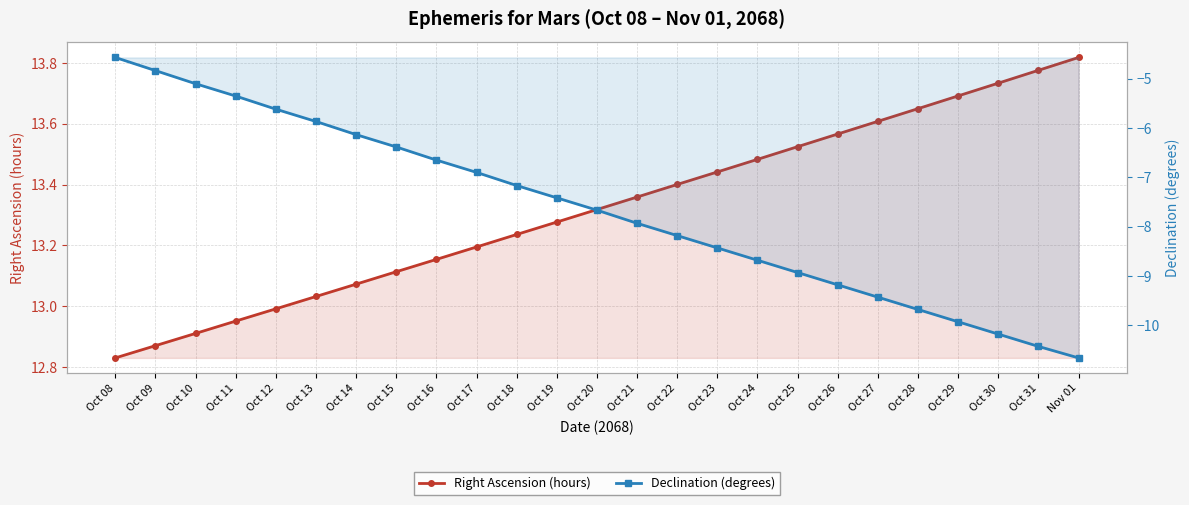

What is the difference between the Declination (degrees) values at Oct 28 and Oct 22?

1.5